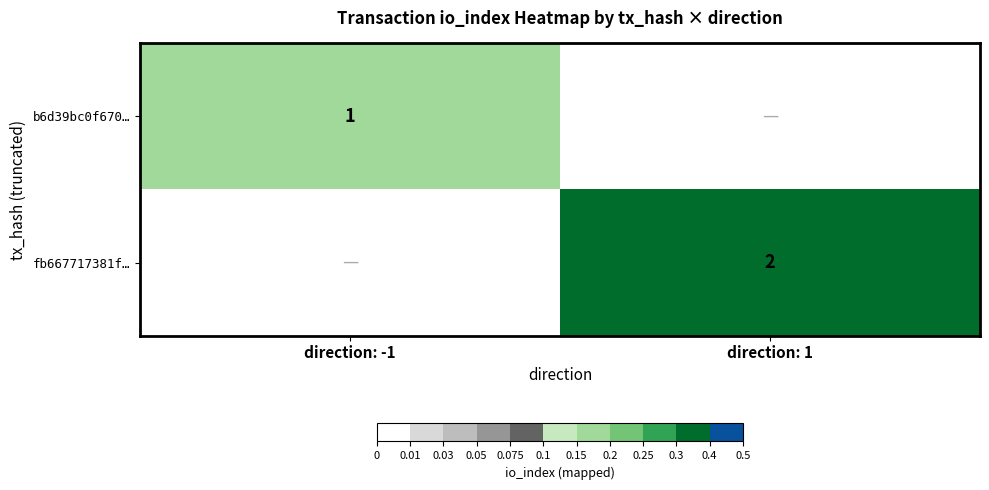

Is the value of b6d39bc0f670… at direction: -1 greater than the value of fb667717381f… at direction: 1?

No